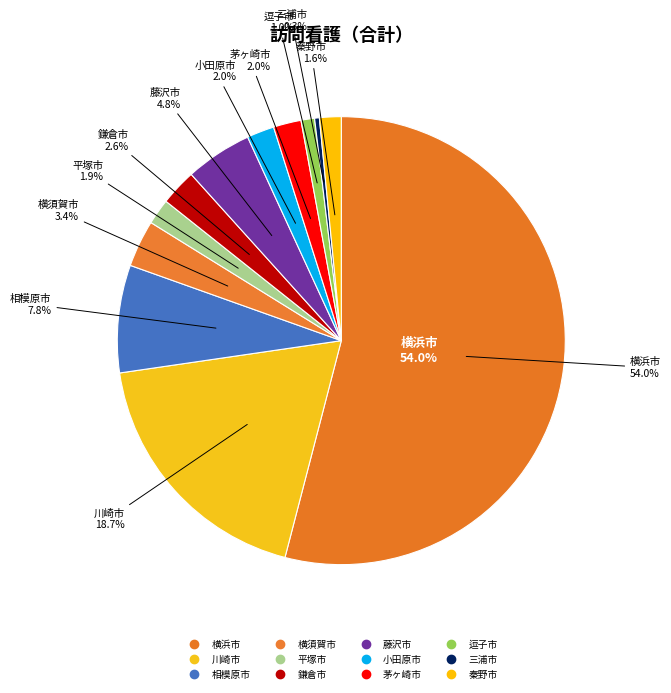

What percentage do 三浦市 and 鎌倉市 together represent?

3.0%